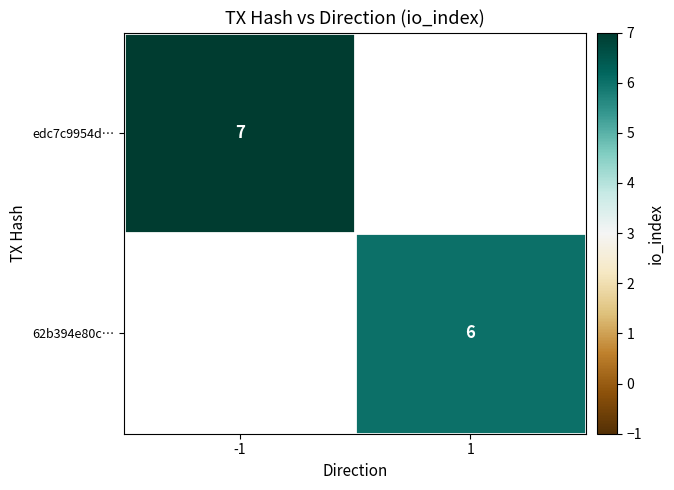

The value of 62b394e80c… at 1 is 3. True or false?

False